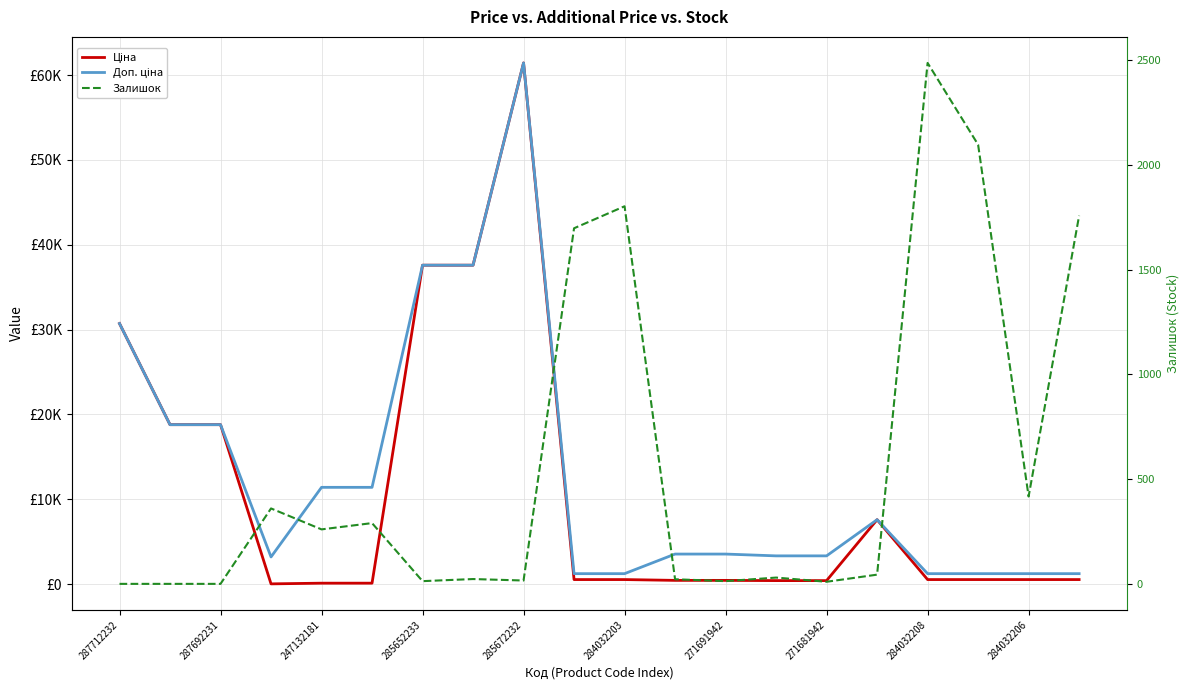

Is it true that Ціна equals 70.5 at 247132181?

False